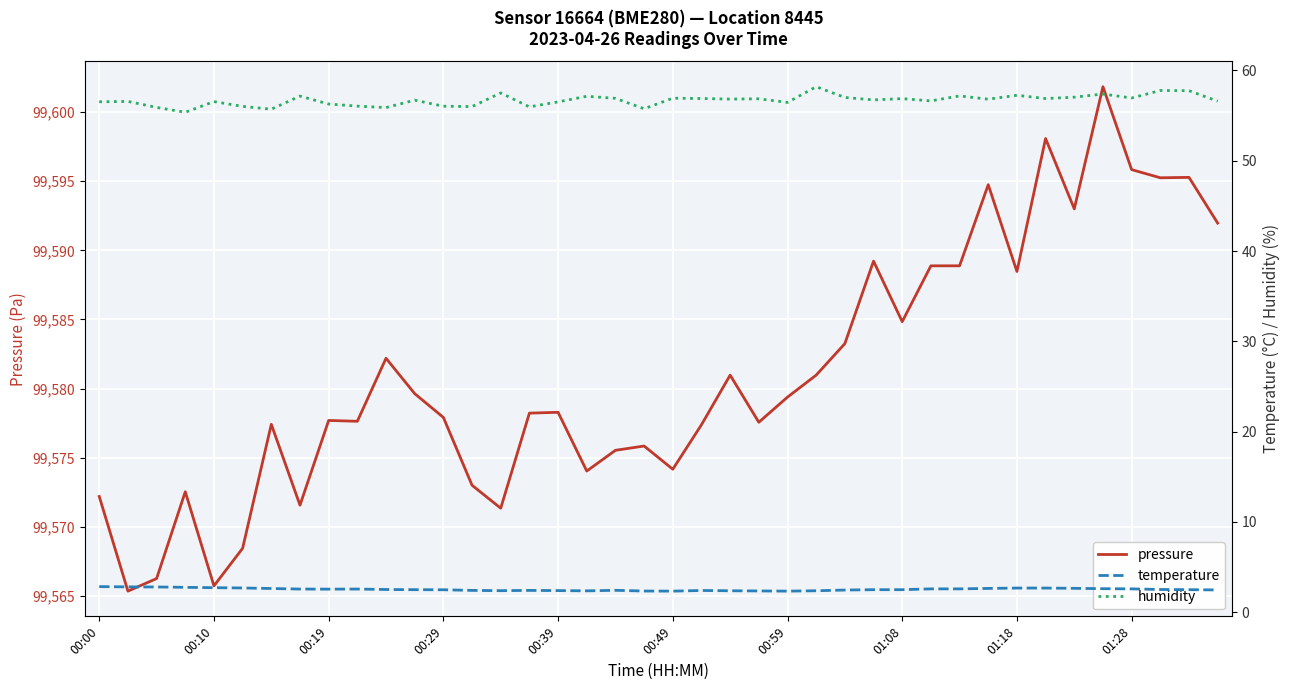

Reading left to right, what are all the values shown in this chart?

pressure: 99572.2	99565.3	99566.2	99572.5	99565.7	99568.4	99577.4	99571.6	99577.7	99577.6	99582.2	99579.6	99577.9	99573.0	99571.3	99578.2	99578.3	99574.0	99575.5	99575.8	99574.2	99577.4	99581.0	99577.6	99579.4	99581.0	99583.2	99589.2	99584.8	99588.9	99588.9	99594.8	99588.5	99598.1	99593.0	99601.8	99595.8	99595.2	99595.3	99592.0
temperature: 2.8	2.8	2.8	2.8	2.7	2.7	2.6	2.6	2.5	2.6	2.5	2.5	2.5	2.4	2.4	2.4	2.4	2.4	2.4	2.3	2.3	2.4	2.4	2.4	2.3	2.4	2.5	2.5	2.5	2.6	2.6	2.6	2.7	2.7	2.6	2.6	2.6	2.5	2.5	2.5
humidity: 56.5	56.6	55.9	55.4	56.5	56.0	55.7	57.2	56.3	56.0	55.9	56.7	56.0	56.0	57.5	56.0	56.5	57.1	56.9	55.8	56.9	56.9	56.8	56.9	56.5	58.2	57.0	56.7	56.9	56.6	57.2	56.8	57.2	56.9	57.0	57.4	57.0	57.8	57.8	56.6